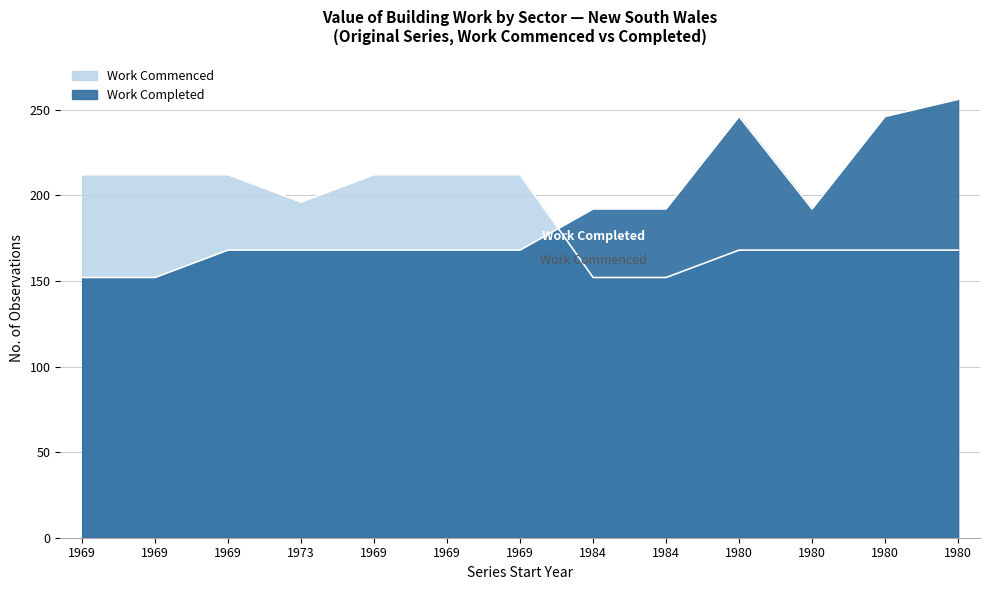

List the series in order of their peak value, lowest first.

Work Commenced (No. Obs.), Work Completed (No. Obs.)